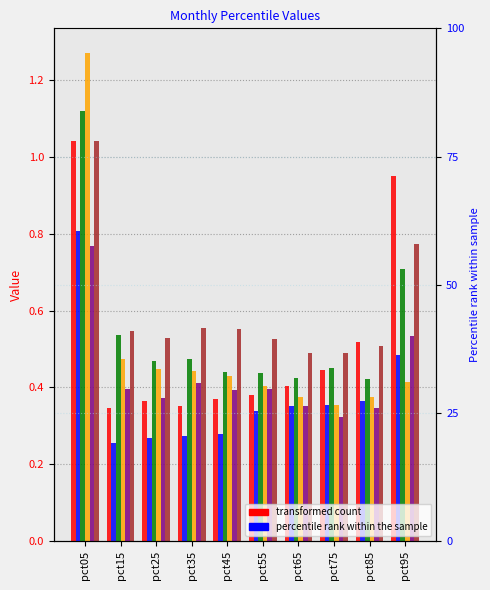

Are the bars horizontal?

No